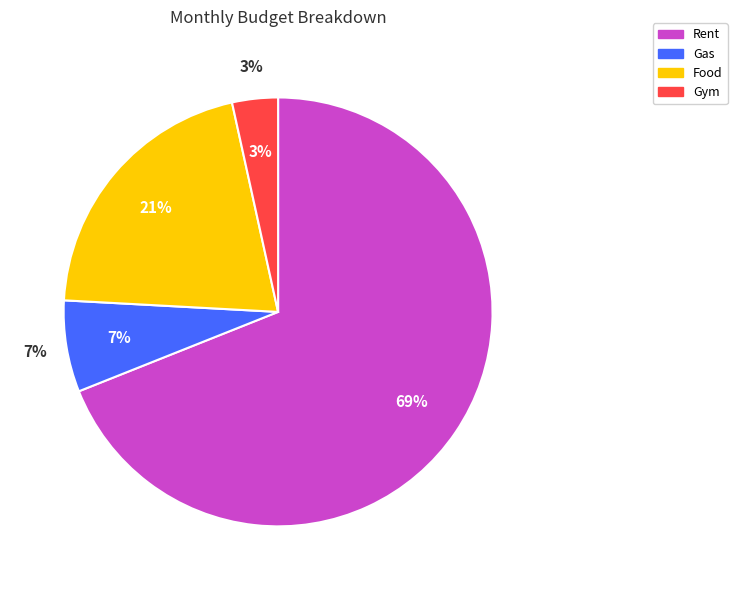

What is the ratio of the value at Food to the value at Gas?

3.0